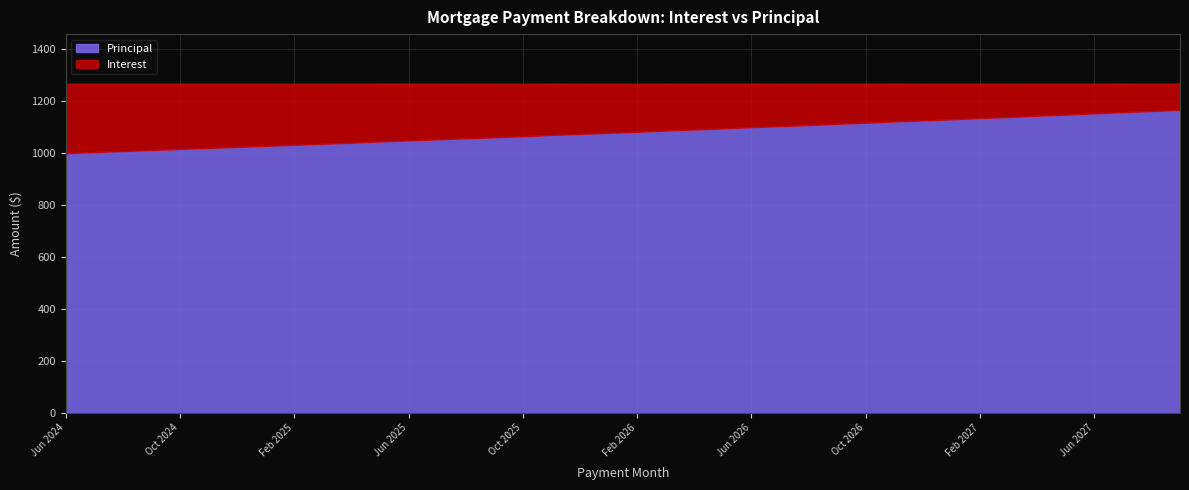

Where is Interest nearest to the value 184?

Feb 2026